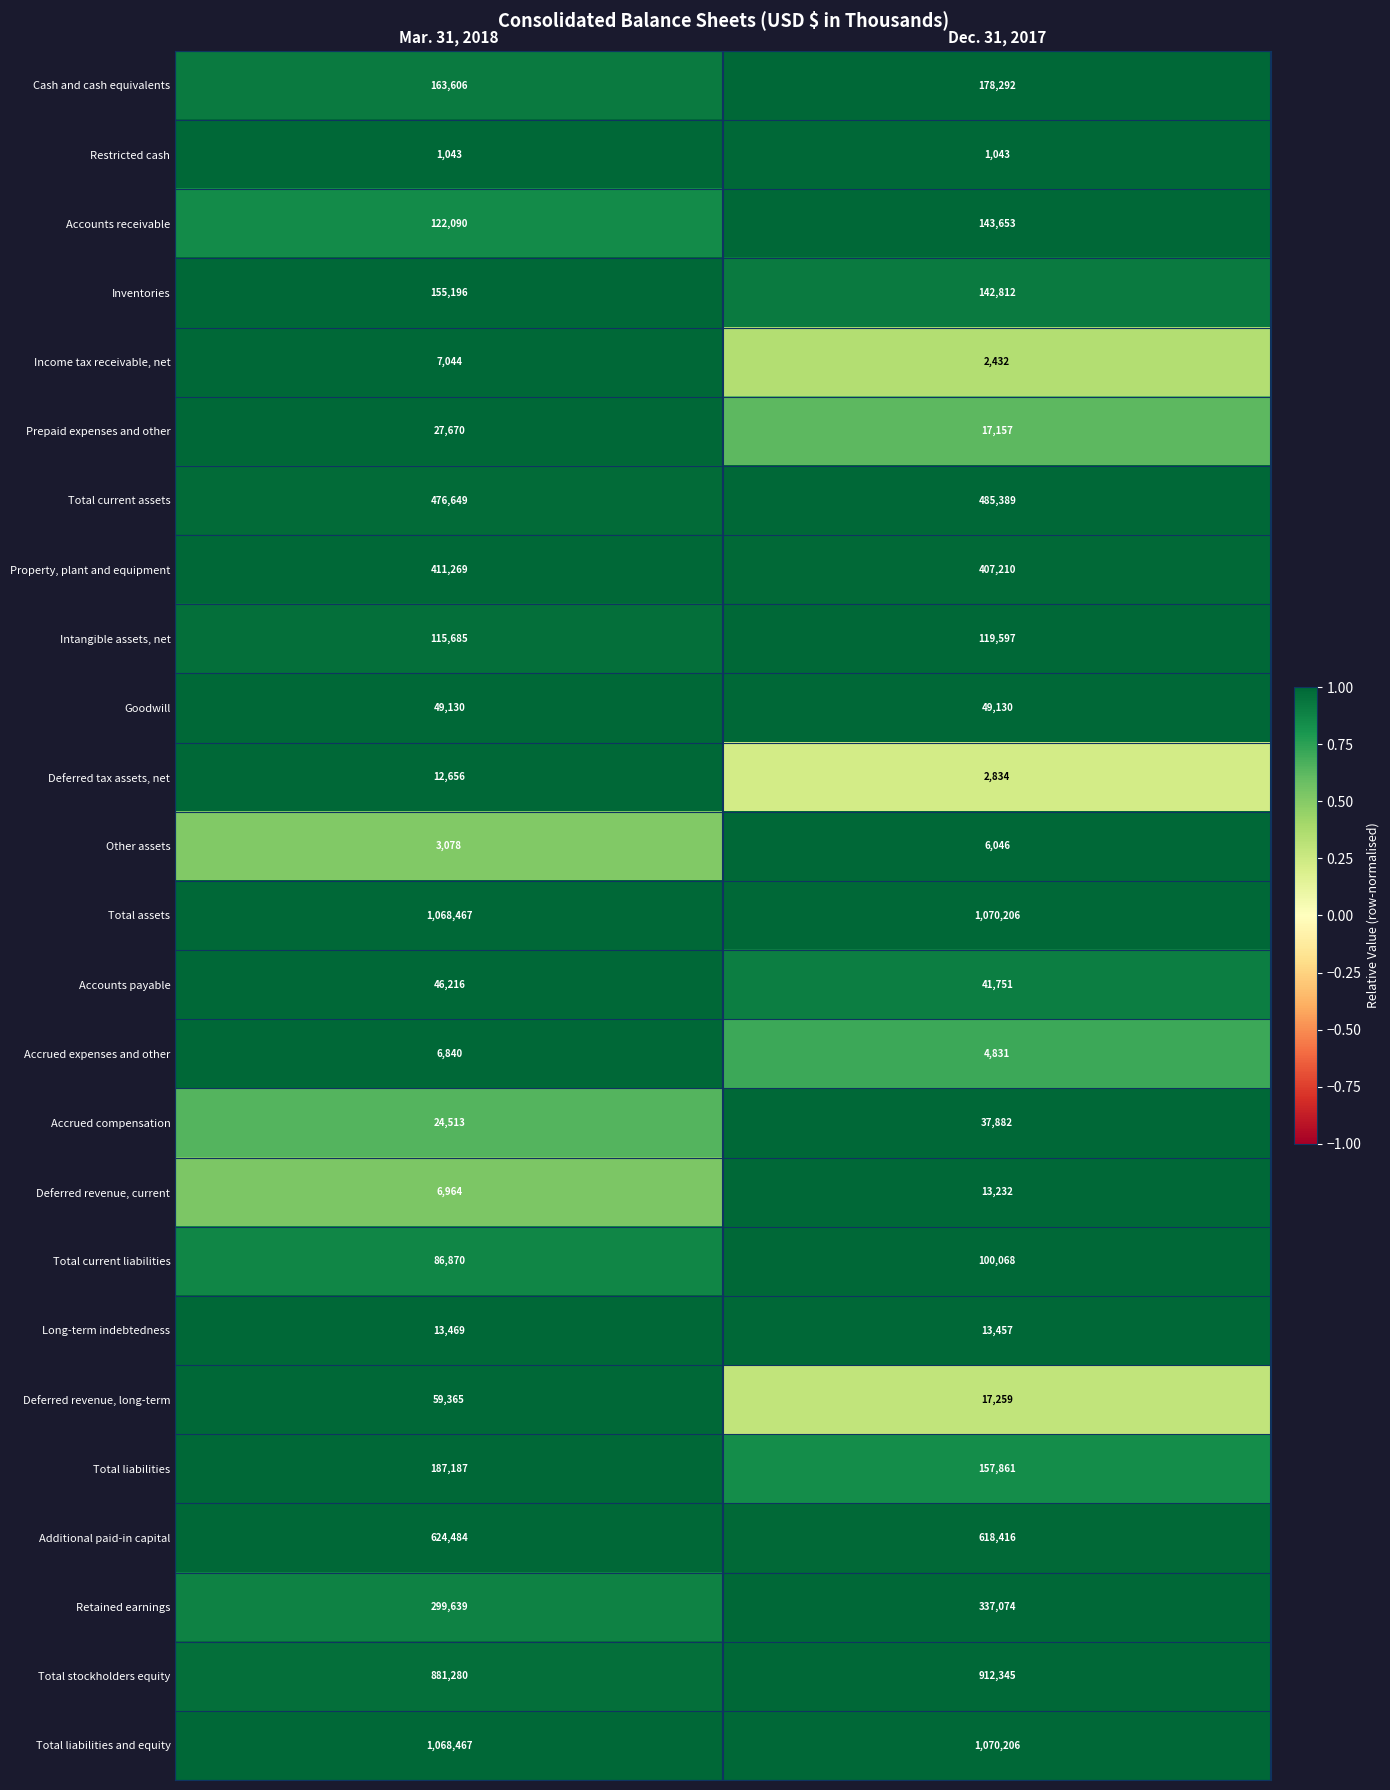

At which category is the sum across all series the highest?

Dec. 31, 2017